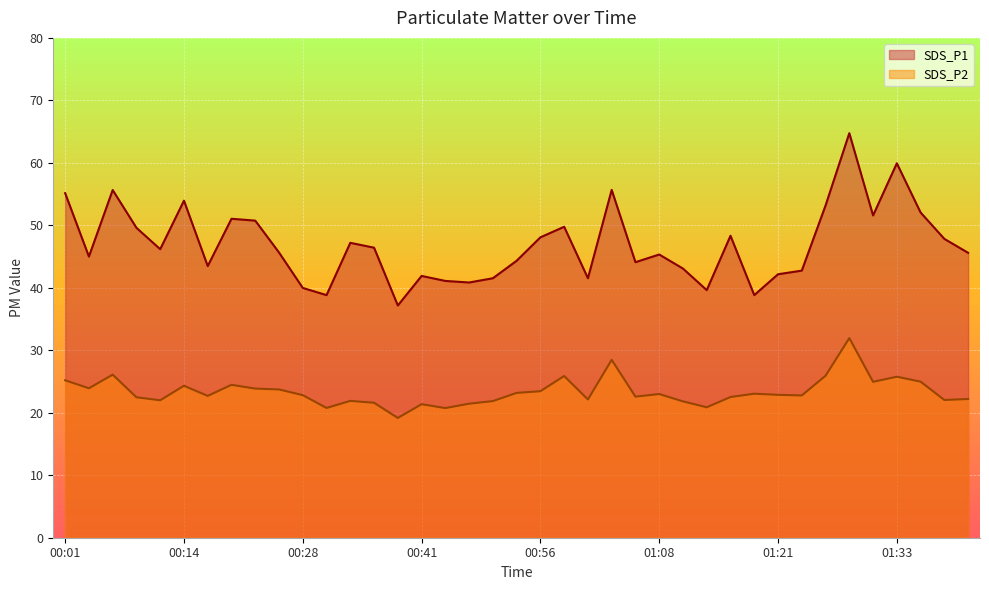

In SDS_P2, how many points are higher than both neighbors (excluding endpoints)?

11